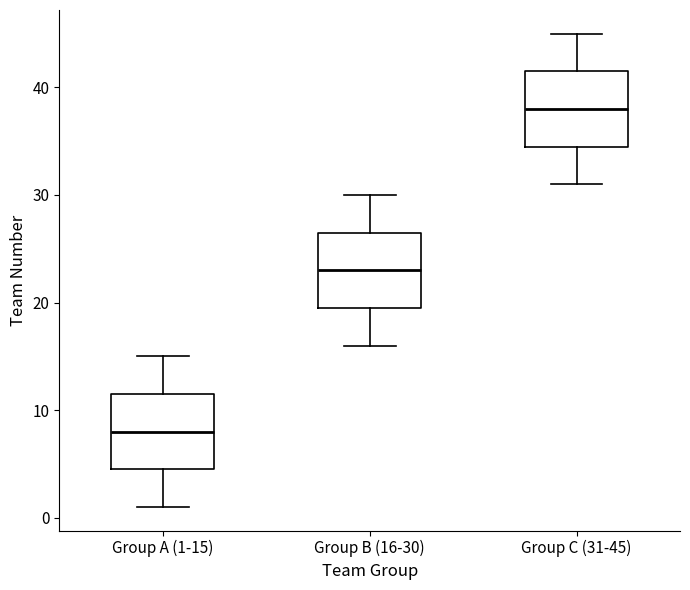

Reading left to right, read every box against the y-axis: the position of its median line, the range the box covers, and the ends of its whiskers. The values are not printed on the chart, so give them approximately, as read against the axis.

Group A (1-15): median 8, box 5 to 12, whiskers 1 to 15
Group B (16-30): median 23, box 20 to 27, whiskers 16 to 30
Group C (31-45): median 38, box 35 to 42, whiskers 31 to 45